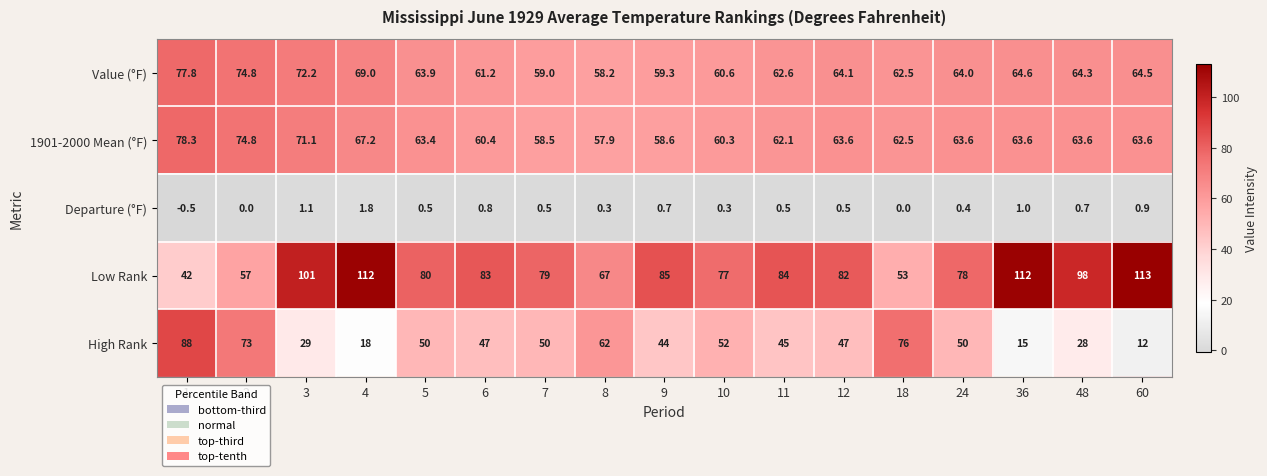

Which series has the largest range (max minus min)?

High Rank